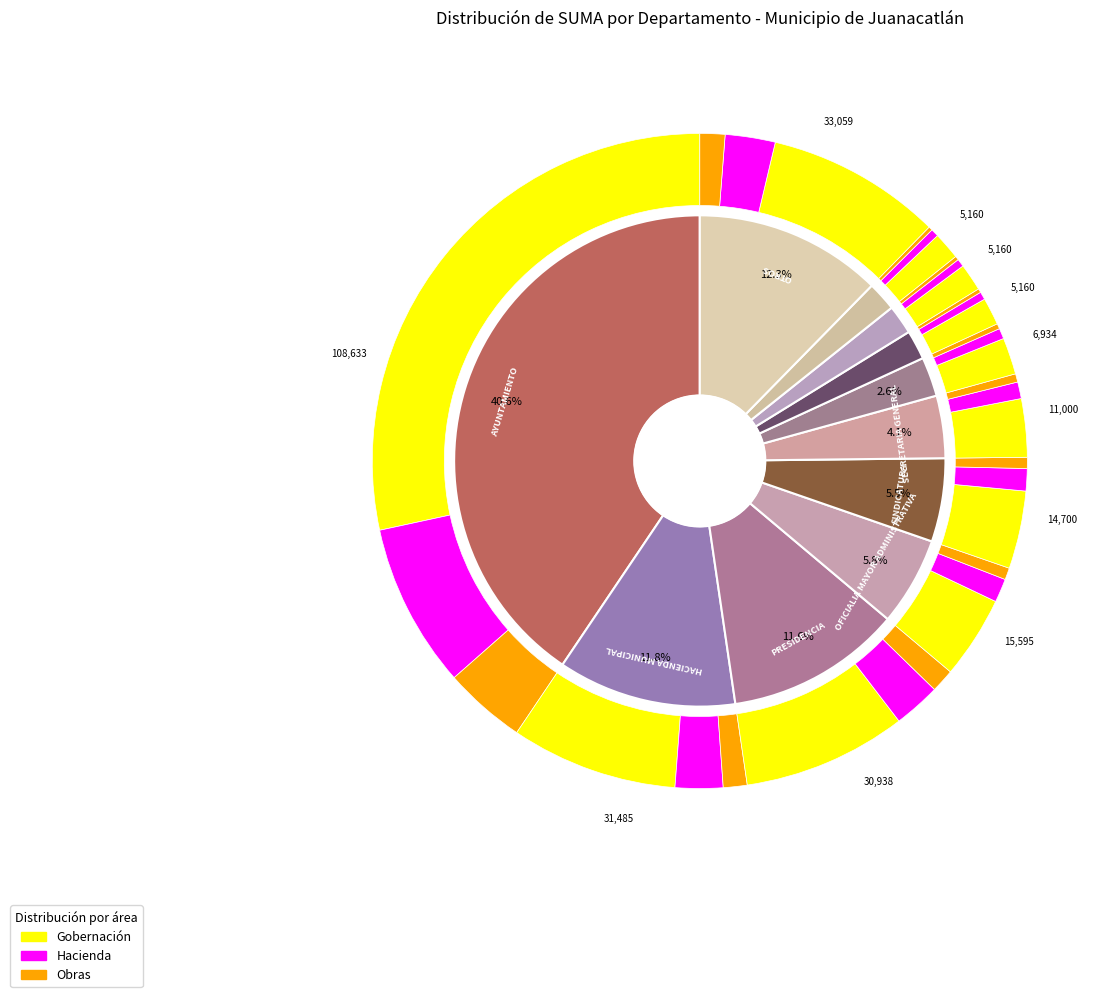

The HACIENDA MUNICIPAL slice represents 9% of the pie. True or false?

False